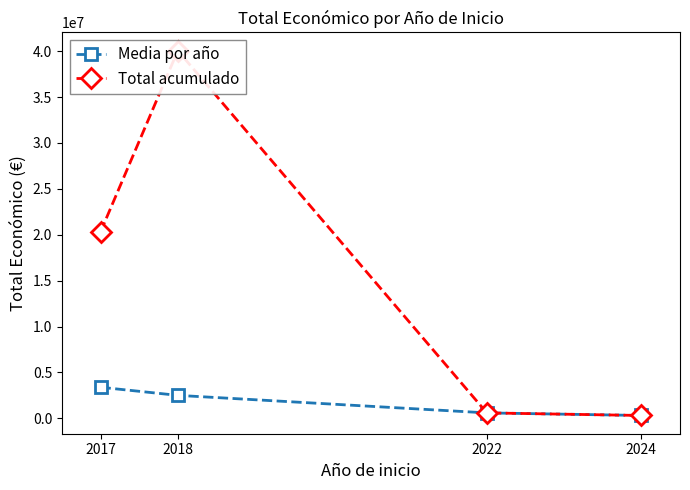

Rank the series by their maximum value, from lowest to highest.

Media por año, Total acumulado